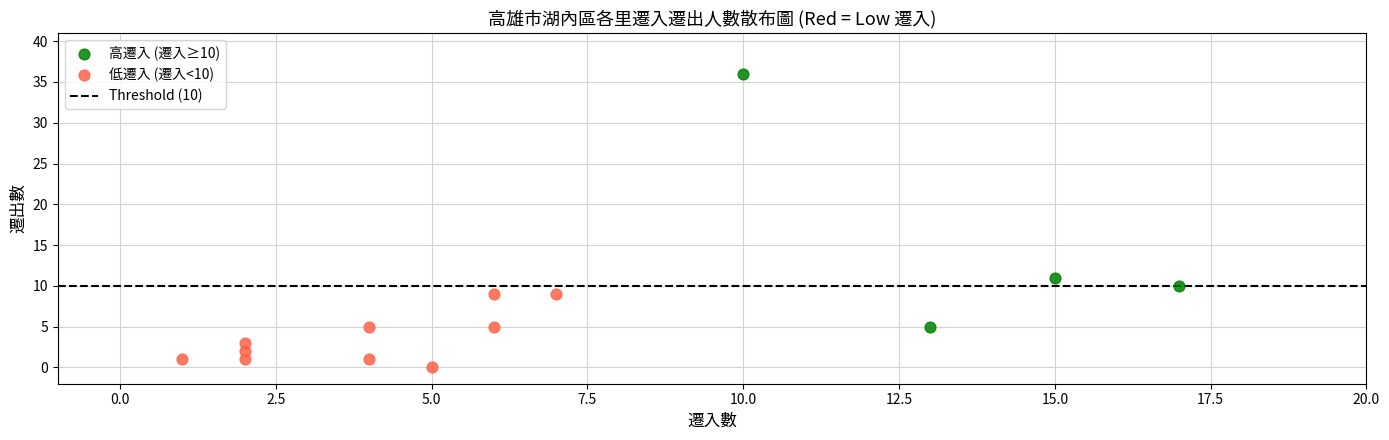

Which series has the widest spread of Y values?

高遷入 (遷入≥10)